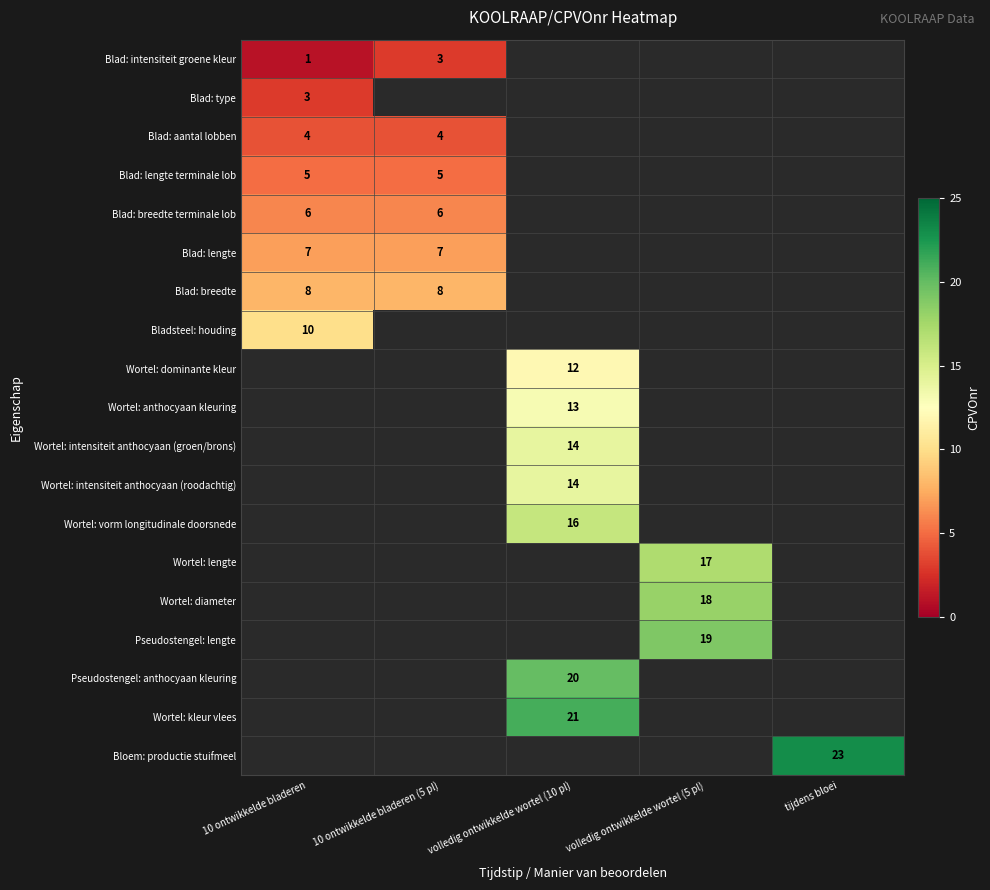

Is it true that Blad: aantal lobben equals 3 at 10 ontwikkelde bladeren?

False